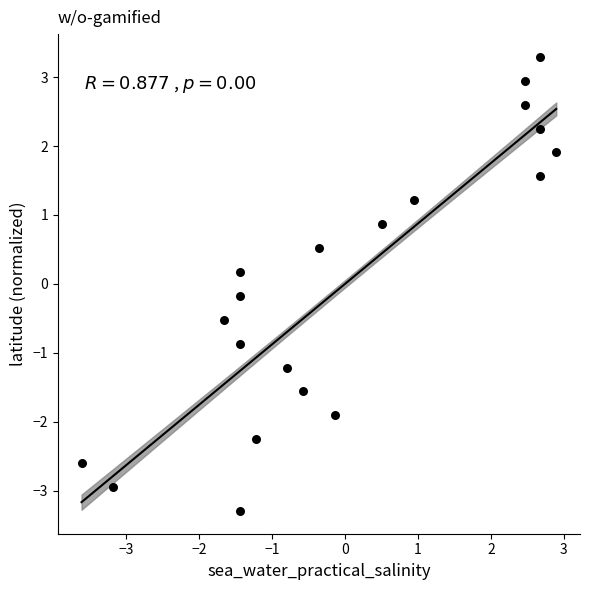

What is the range of Y values (max minus min)?

6.6